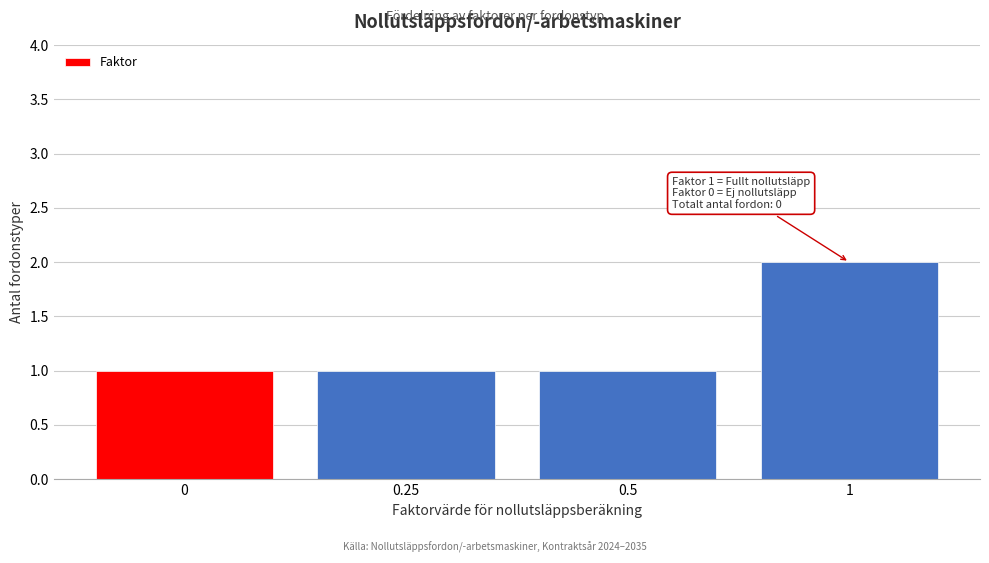

Reading left to right, what are all the values shown in this chart?

1	1	1	2